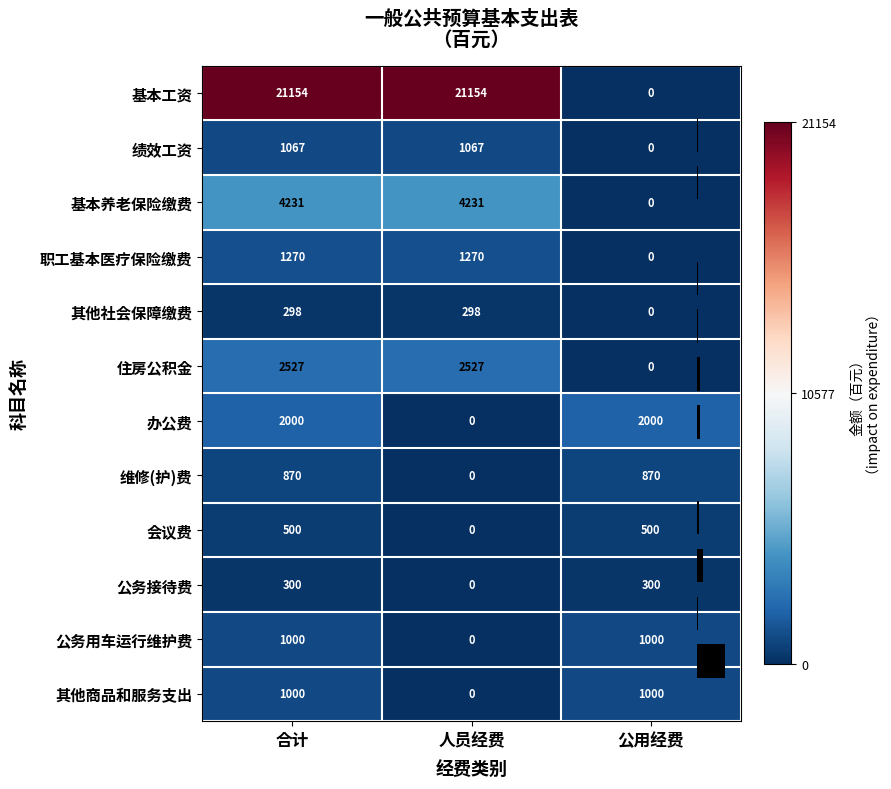

Which series changed the most between 人员经费 and 公用经费?

基本工资